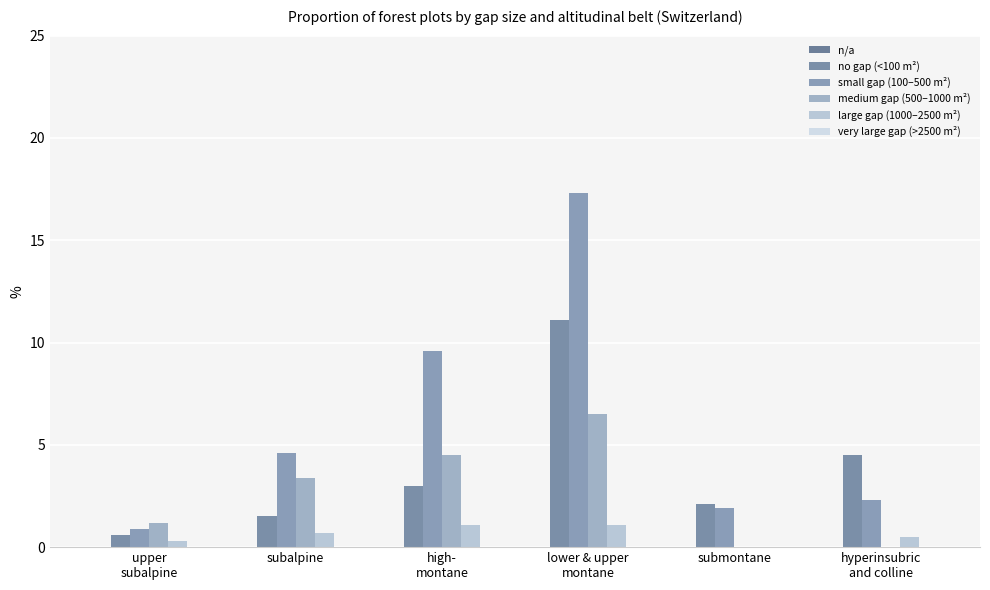

How many groups of bars are there?

6